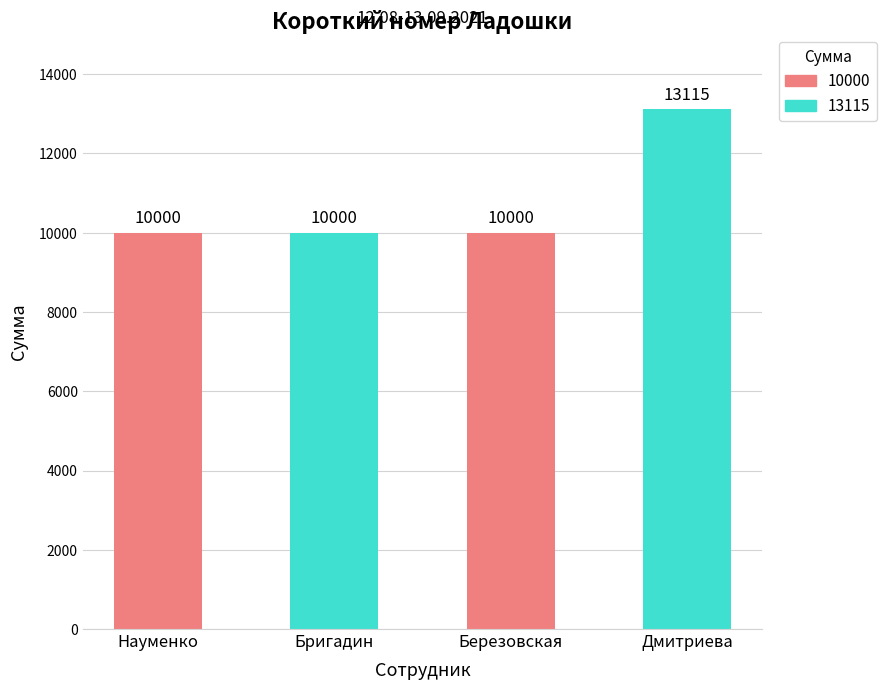

What is the greatest value displayed?

13115